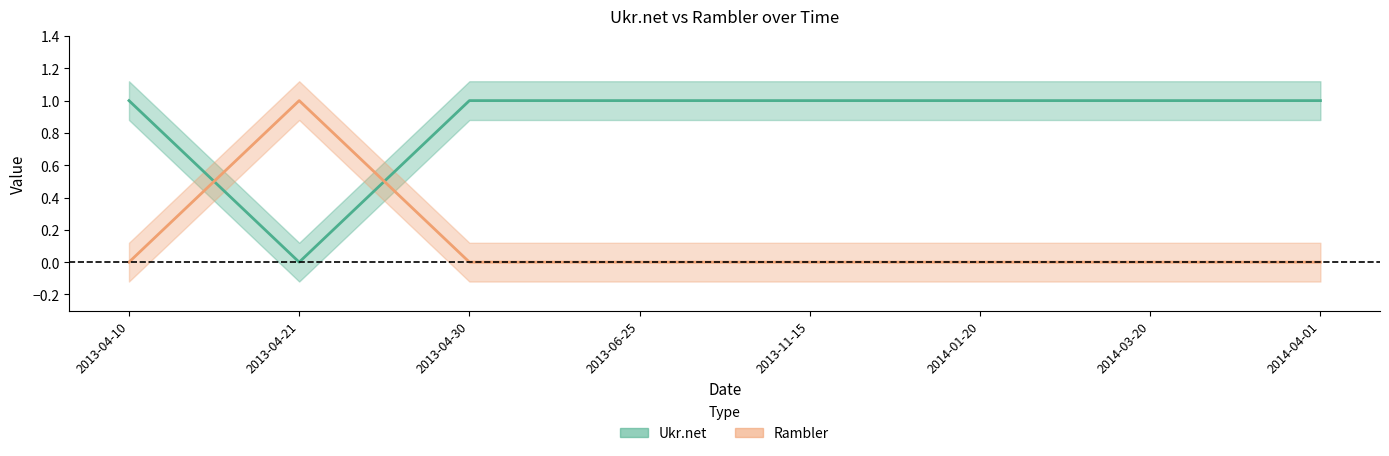

Where is the first local minimum for Ukr.net?

2013-04-21